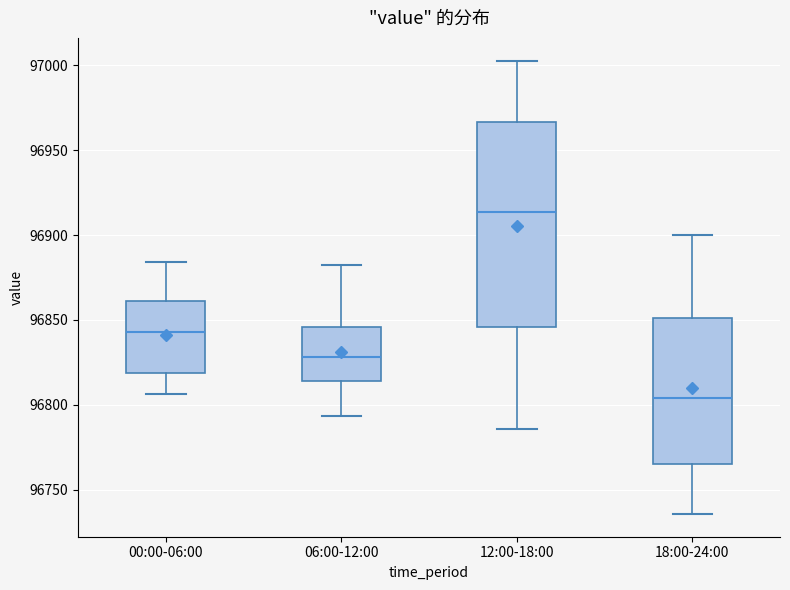

Which box is the tallest, from its lower edge to its upper edge?

12:00-18:00